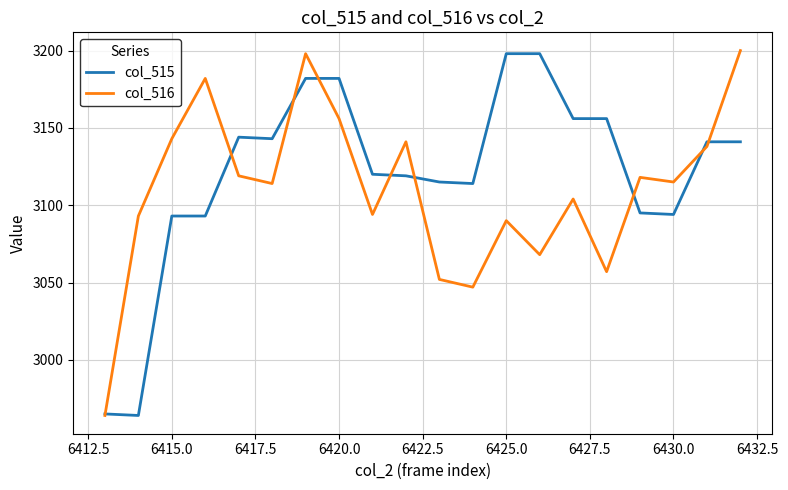

Rank the series by their average value, from highest to lowest.

col_515, col_516